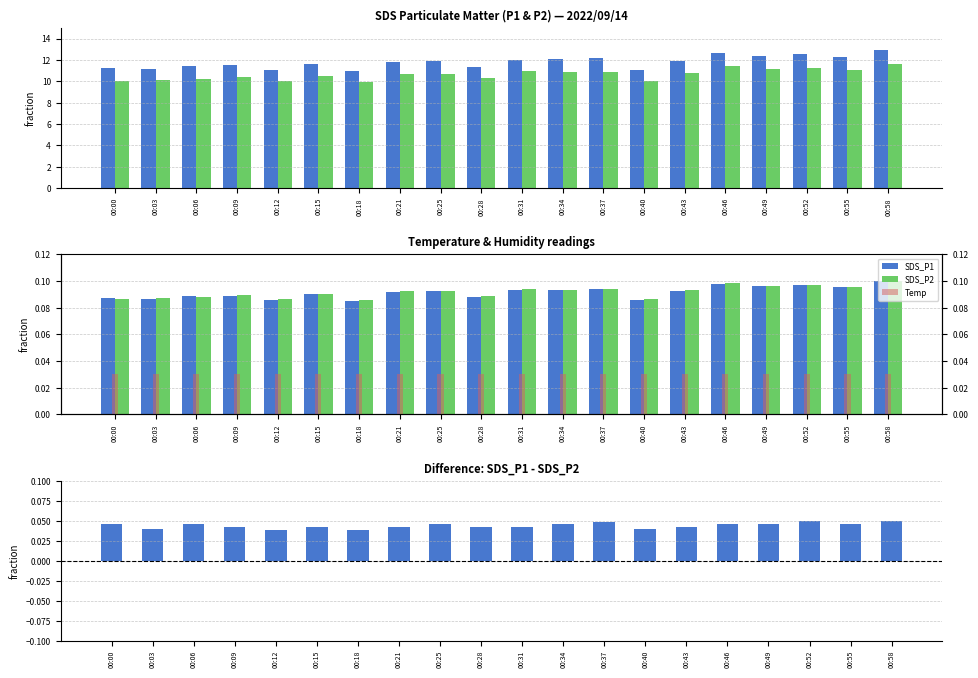

Which category has the lowest value in the Temp series?

00:00